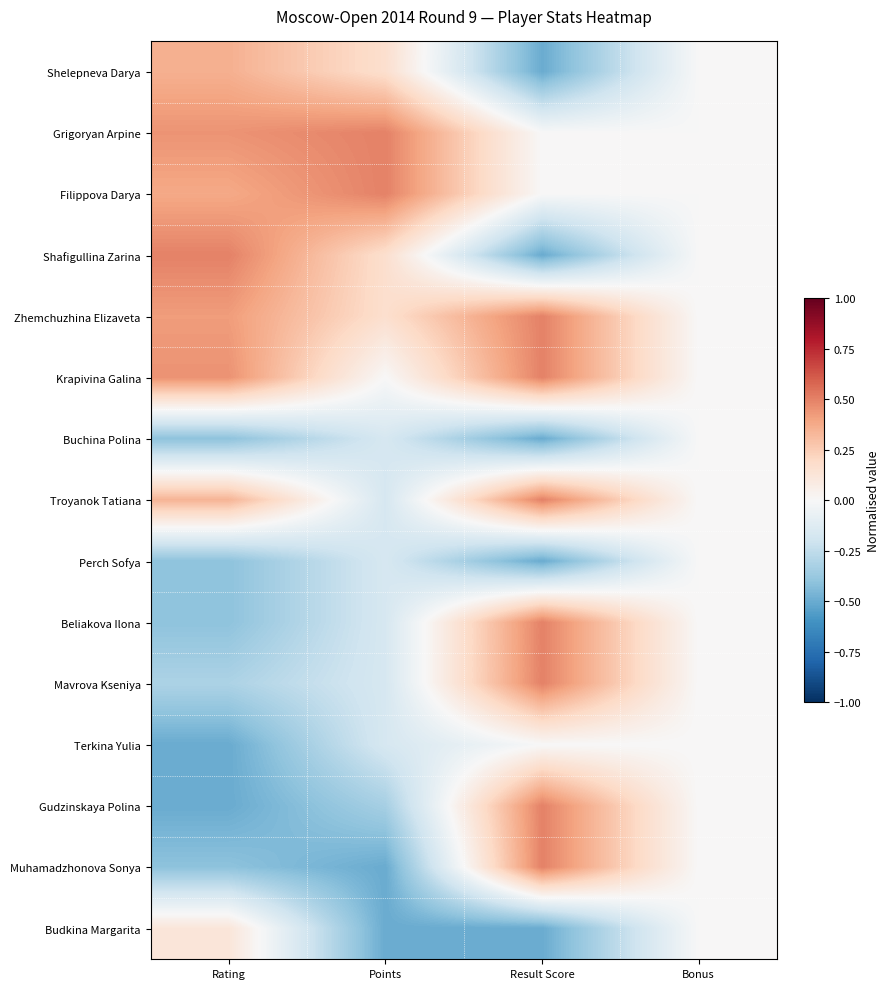

Count the number of categories in the chart.

4